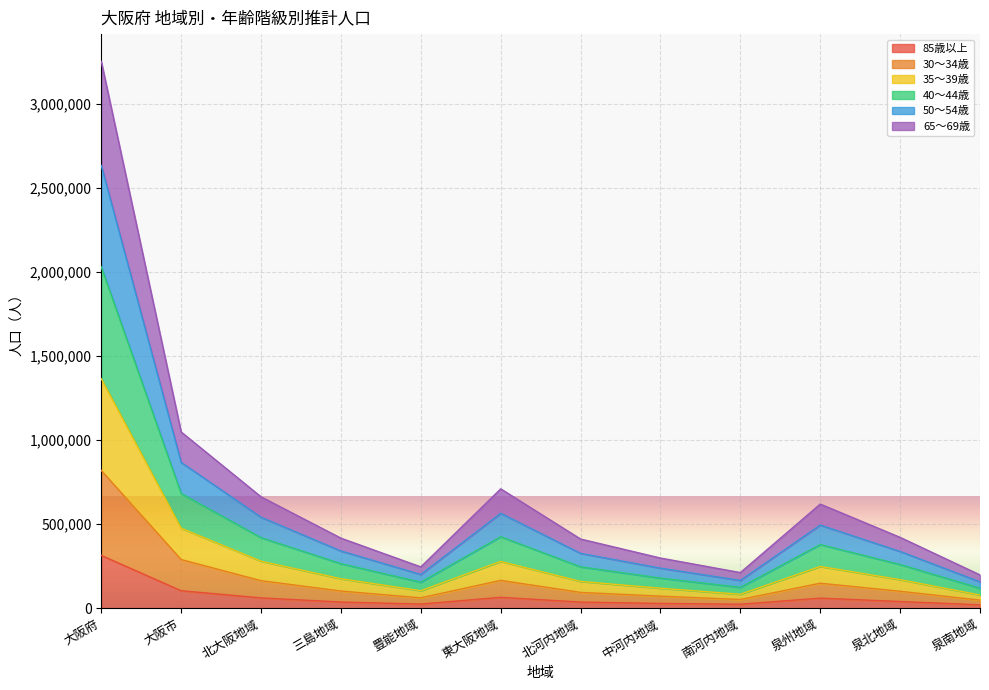

The 30～34歳 series shows 1116981 at 大阪府. True or false?

False